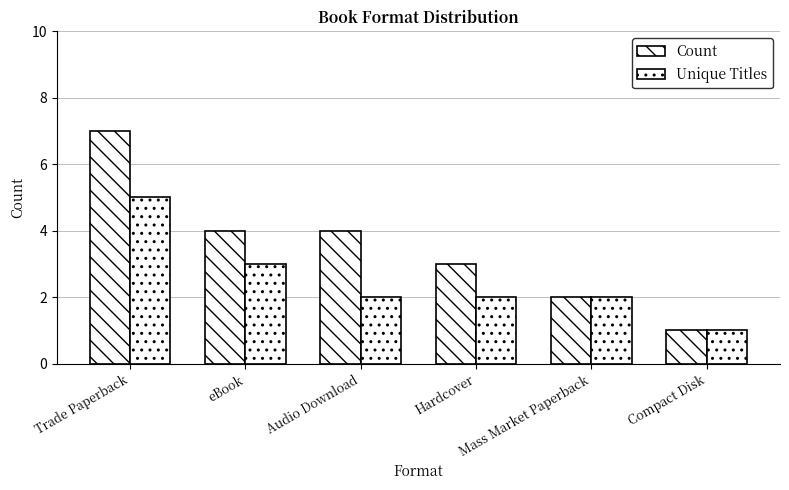

What is the minimum value shown in the chart?

1